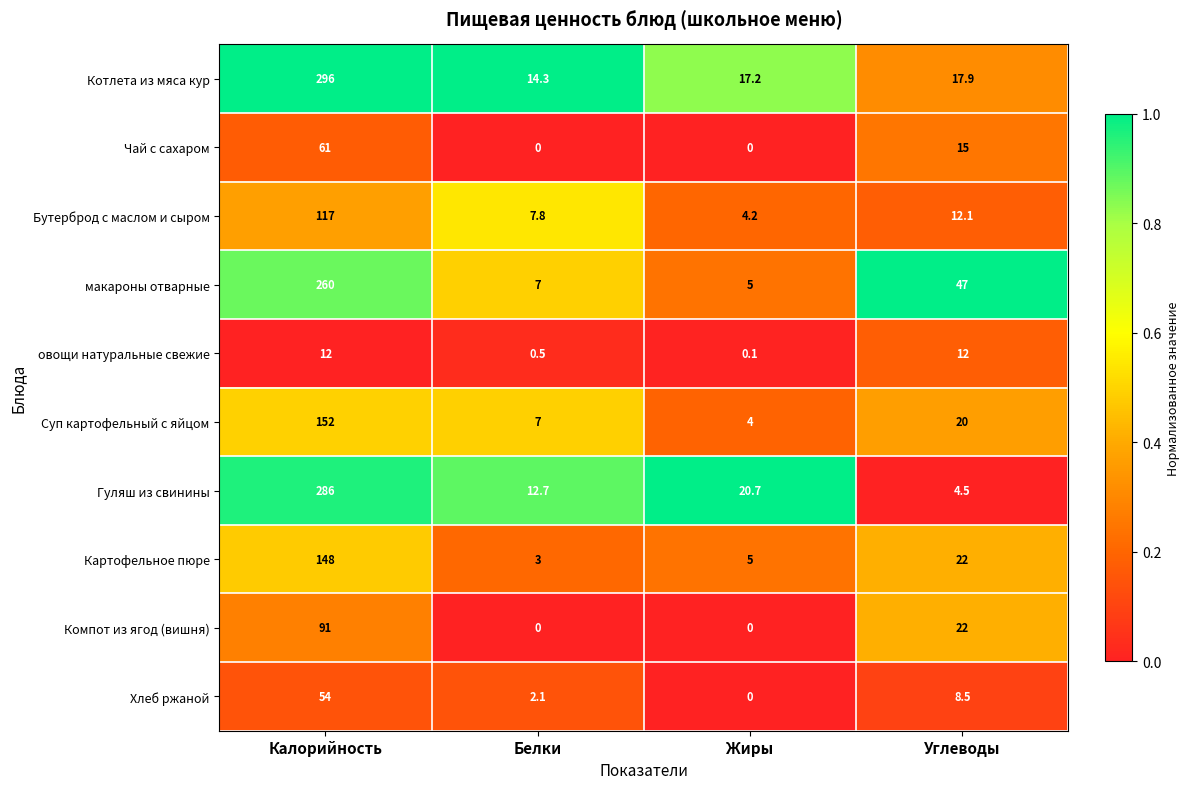

What is the total value across all series at Калорийность?

1477.0